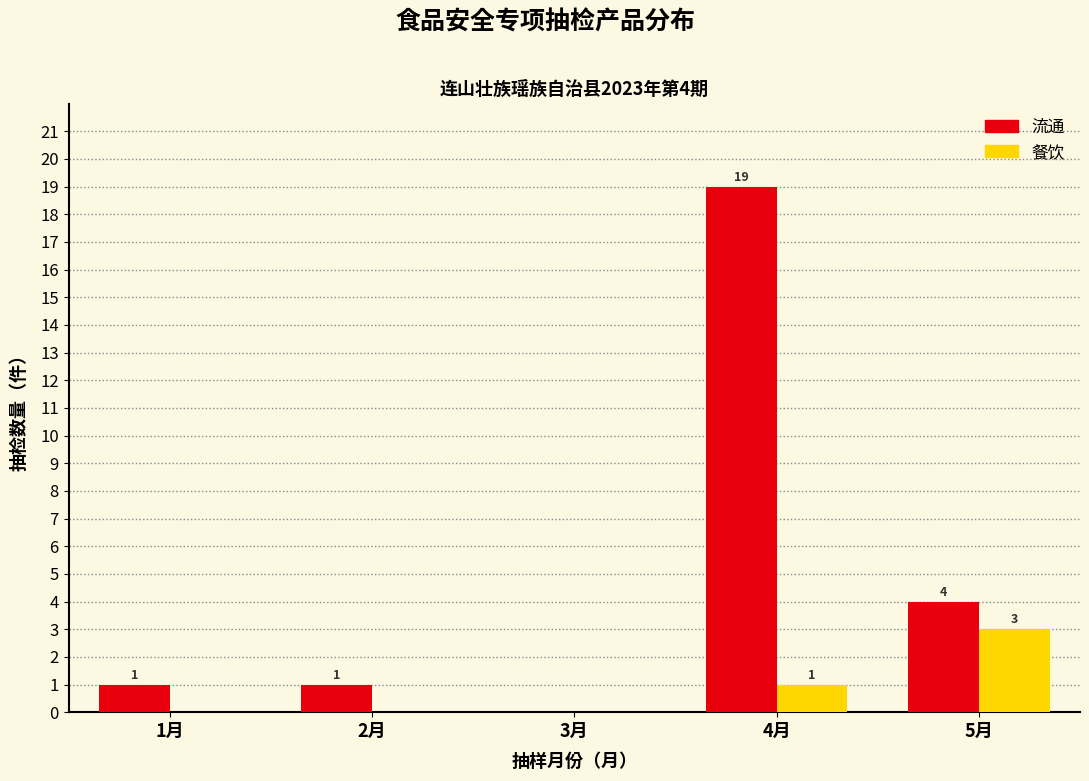

Reading left to right, list all the values displayed in this chart.

流通: 1月=1	2月=1	3月=0	4月=19	5月=4
餐饮: 1月=0	2月=0	3月=0	4月=1	5月=3